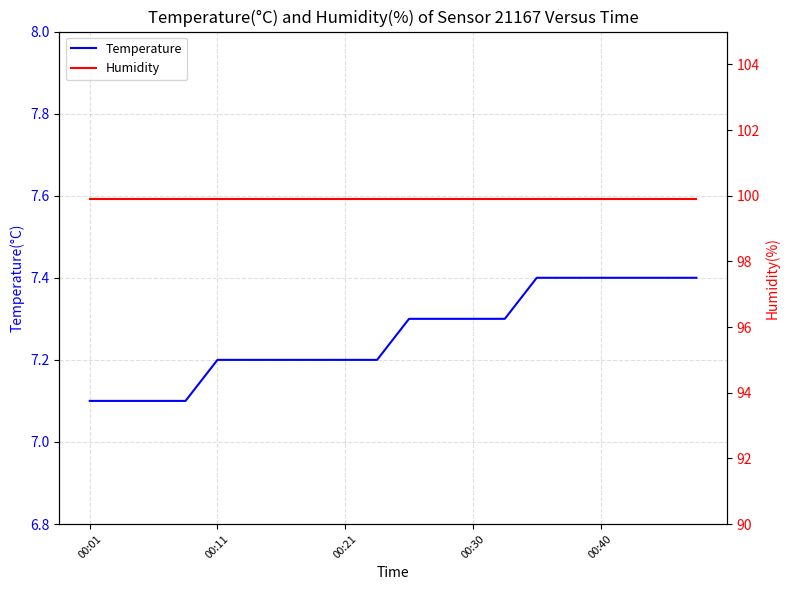

What is the spread (max minus min) of values at 10?

92.6